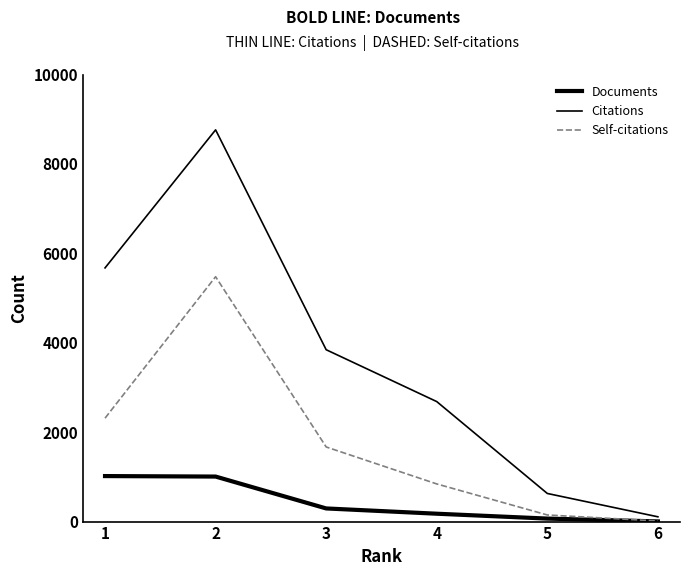

What is the value of the Self-citations point at the 6th from the left?

13